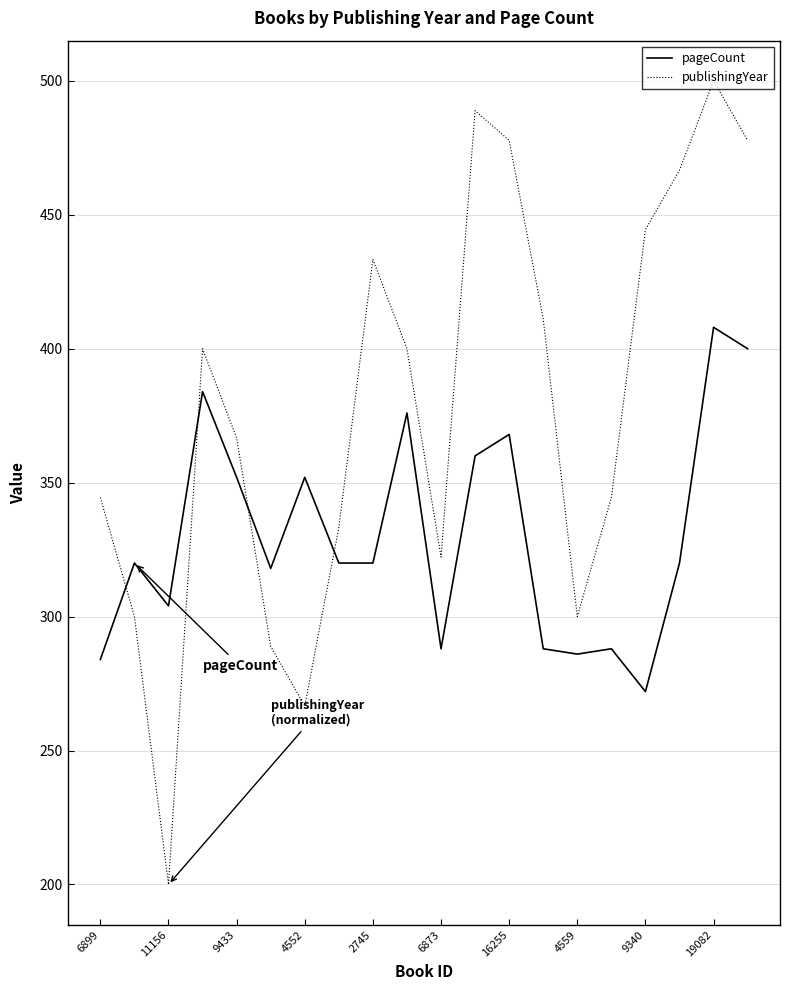

How many intersections are there between publishingYear and pageCount?

4